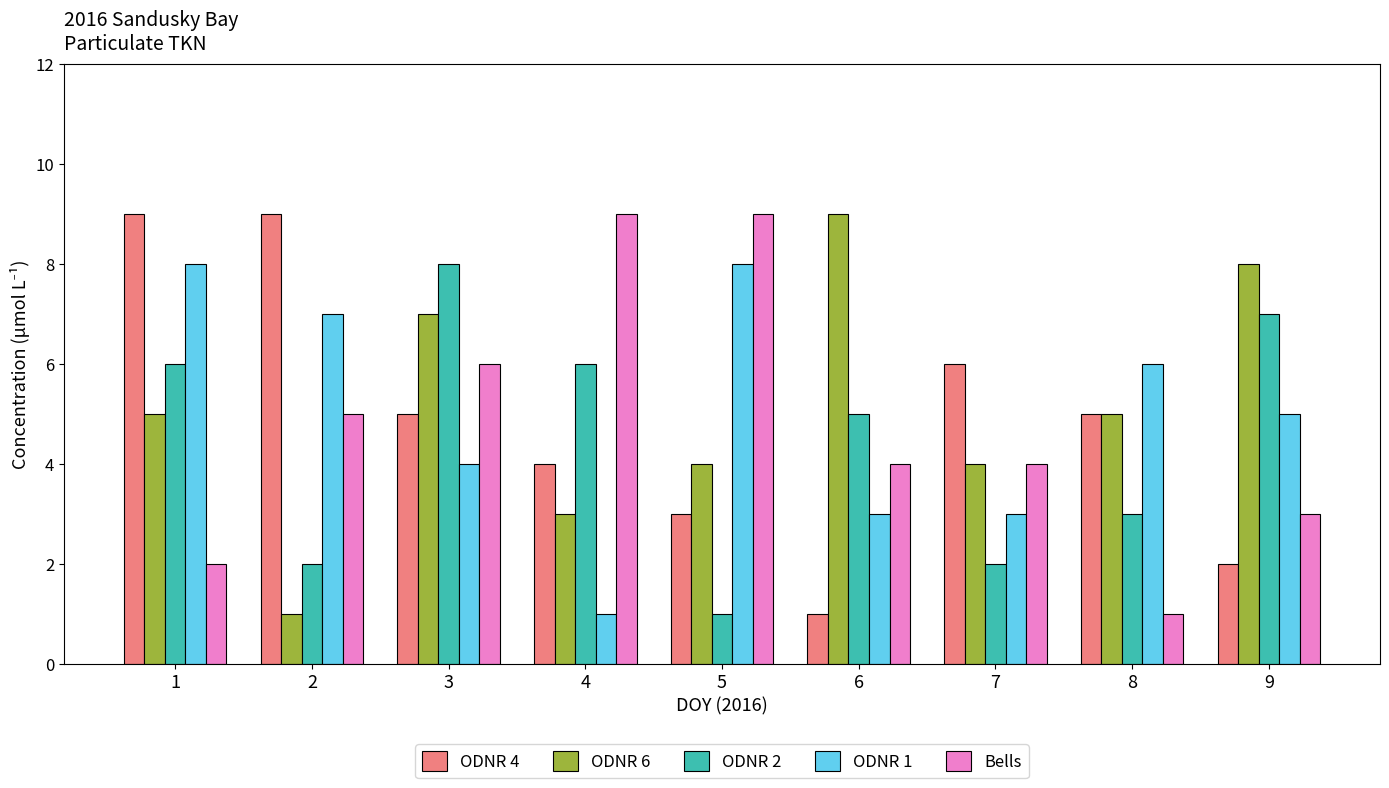

What are all the series names shown in the legend?

ODNR 4, ODNR 6, ODNR 2, ODNR 1, Bells